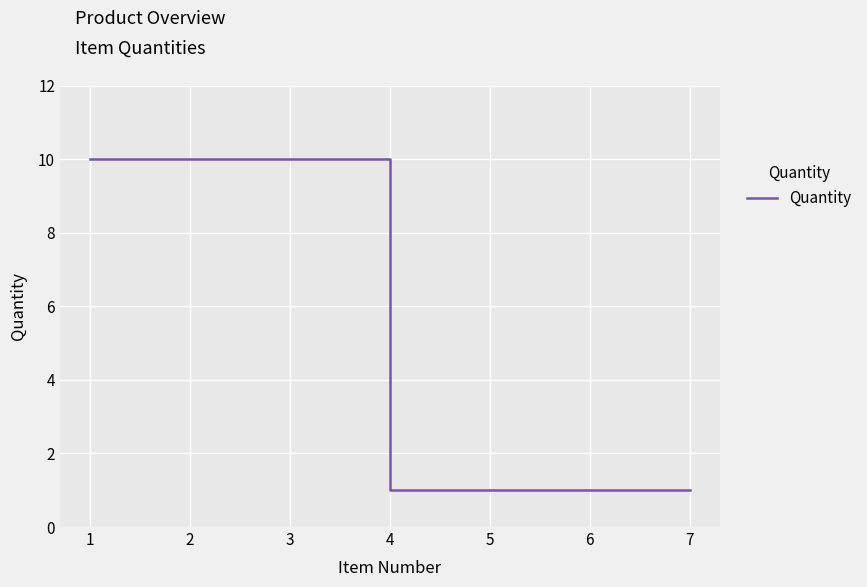

What is the difference between the maximum and second lowest values?

9